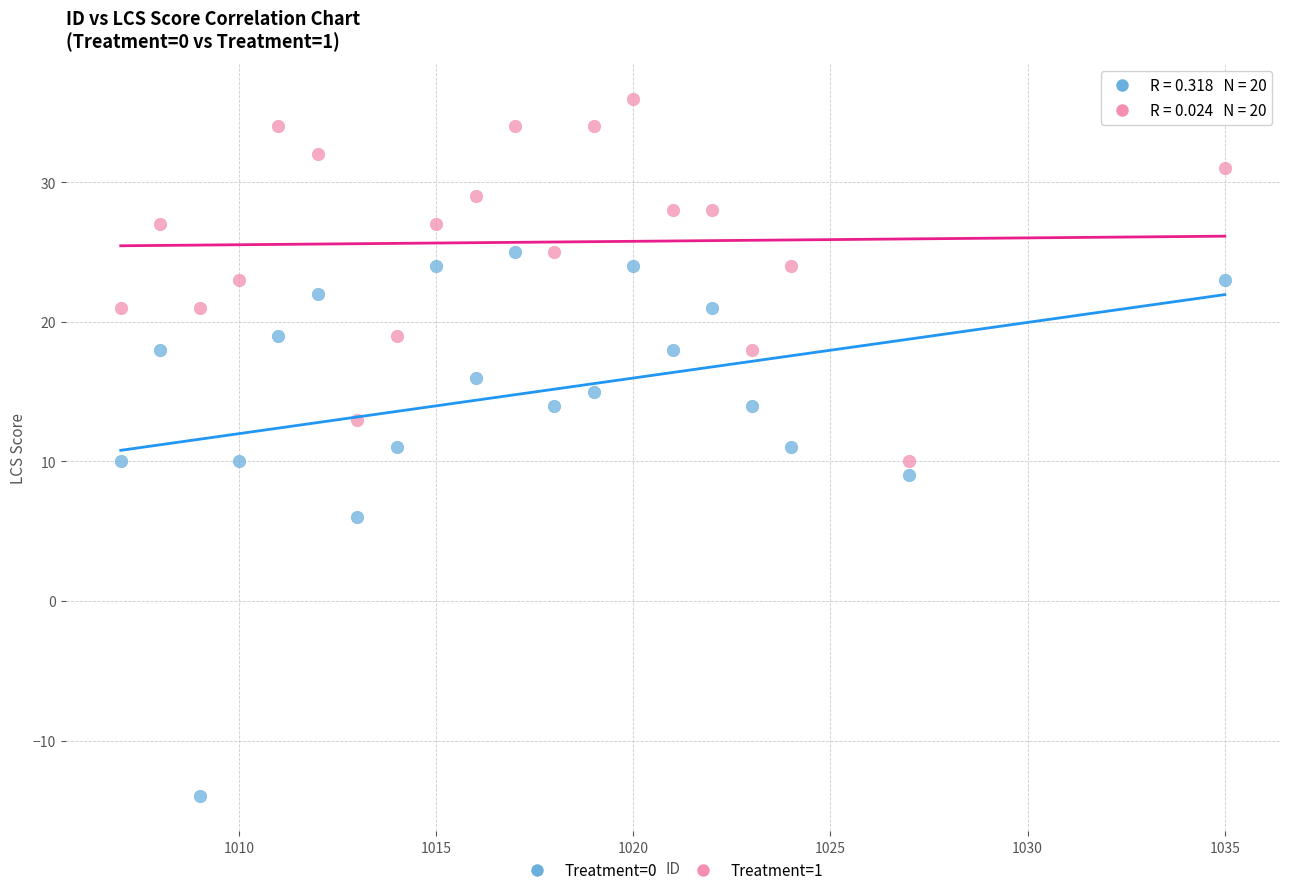

In the Treatment=0 series, what Y value is closest to 5?

6